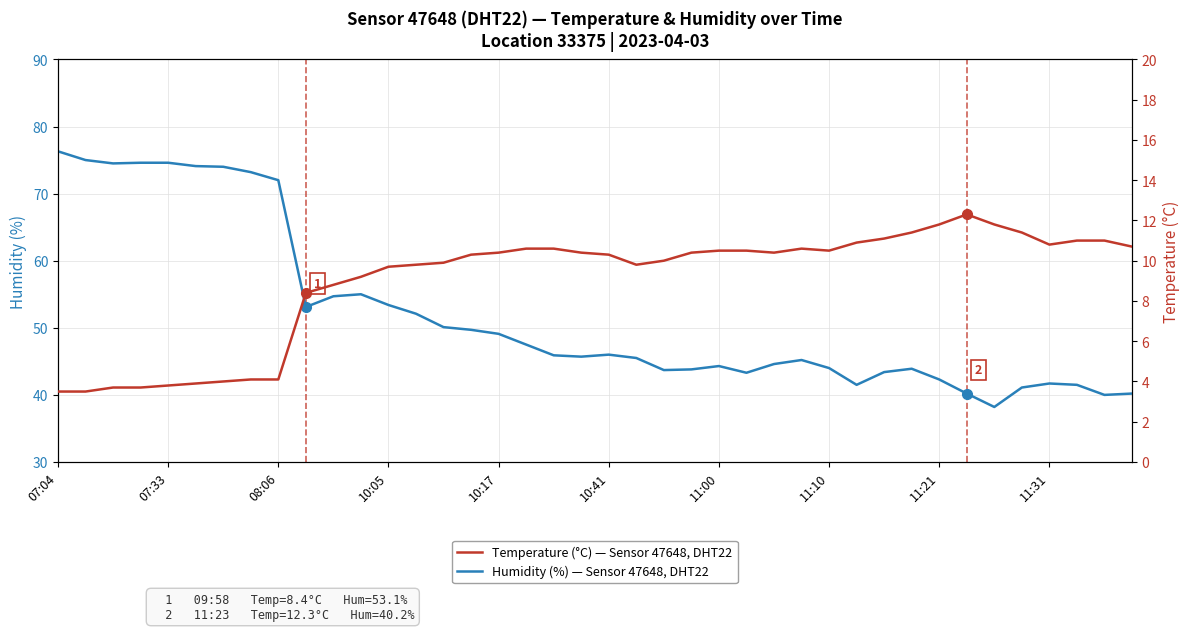

Where is Humidity (%) nearest to the value 57?

11